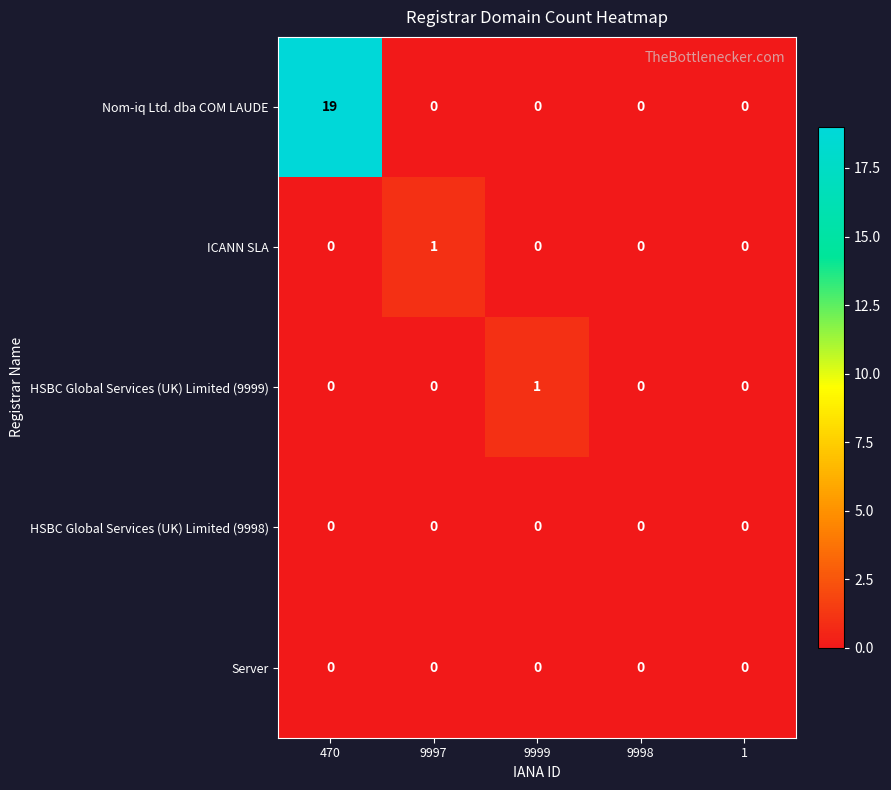

Which series has the largest total across all categories?

Nom-iq Ltd. dba COM LAUDE